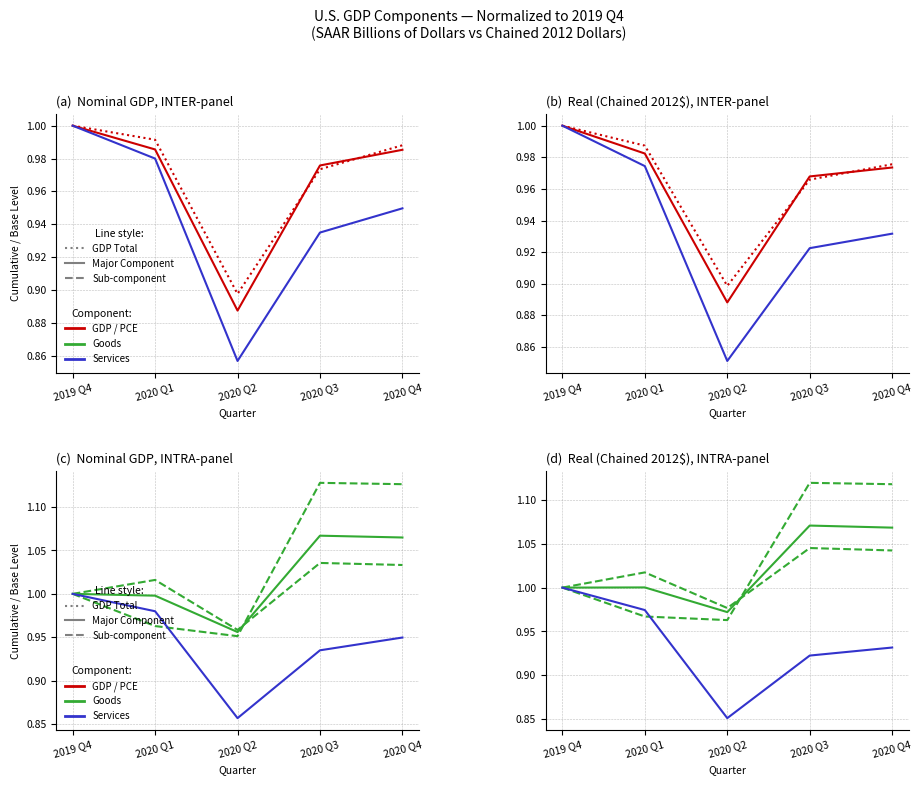

What is the label of the 3rd point from the right?

2020 Q2